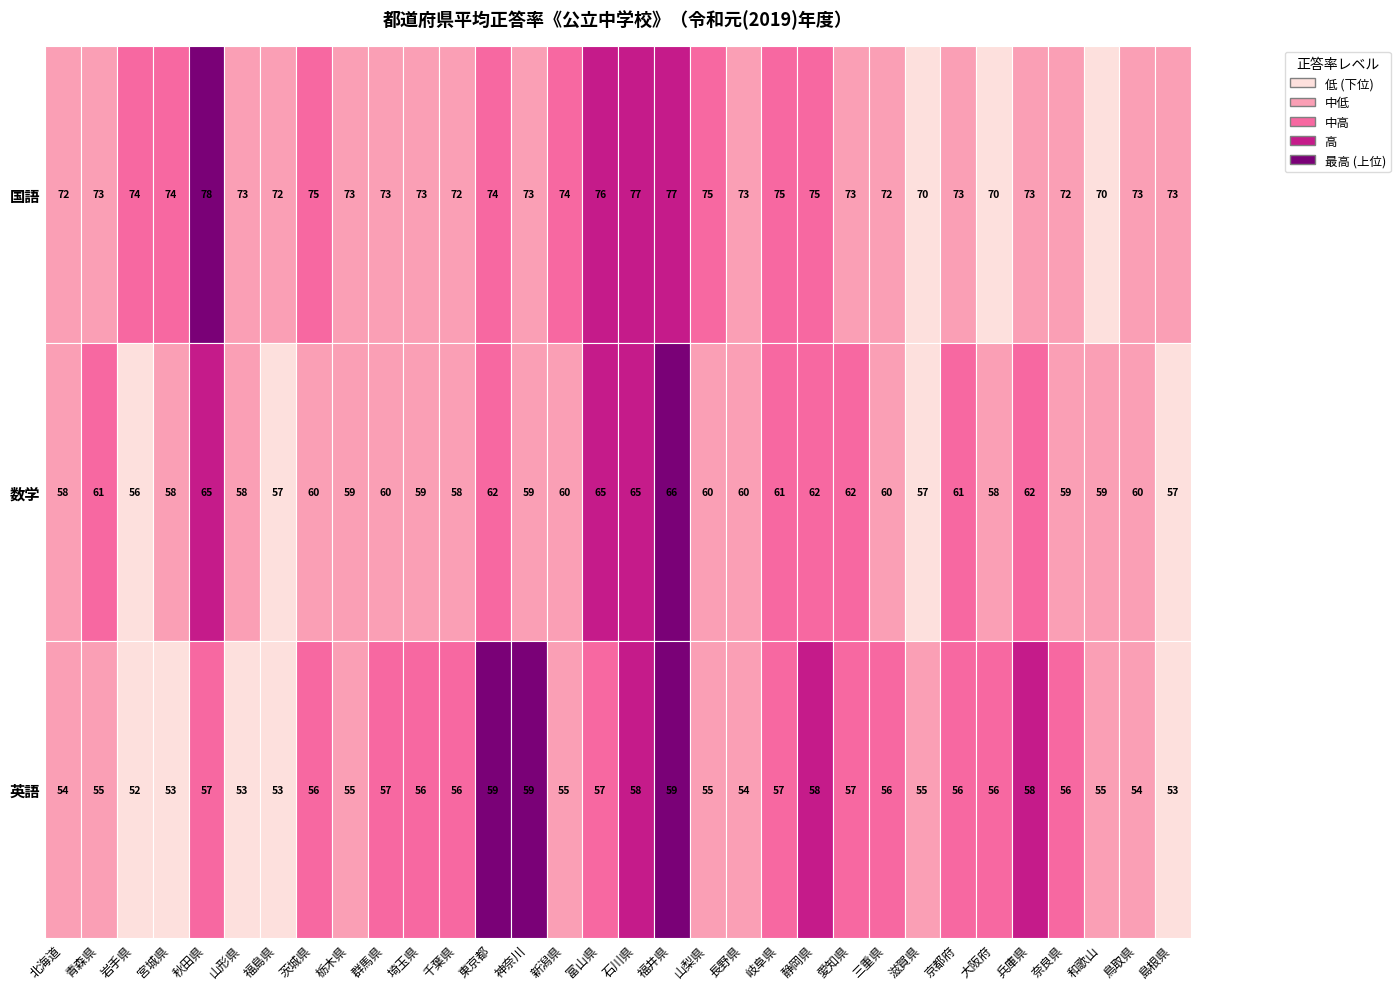

What is the total value across all series at 京都府?

190